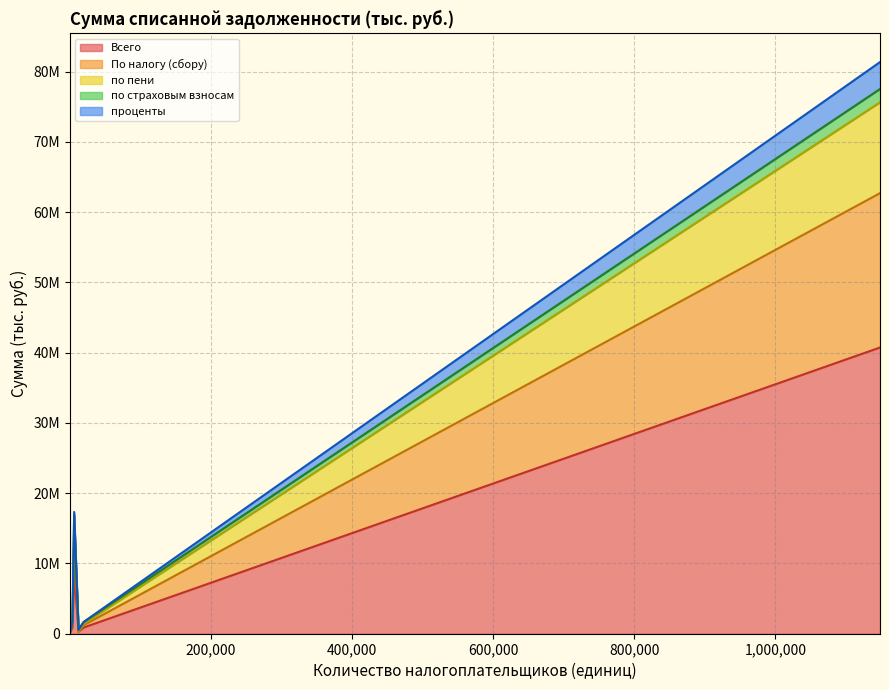

List the series in order of their peak value, lowest first.

по страховым взносам, проценты, по пени, По налогу (сбору), Всего